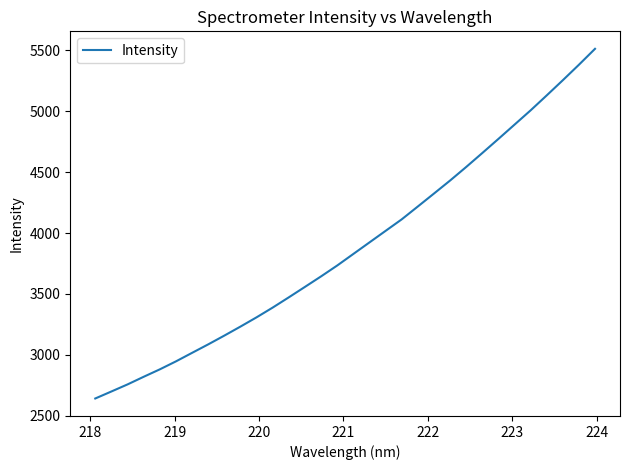

What is the smallest value displayed?

2642.3